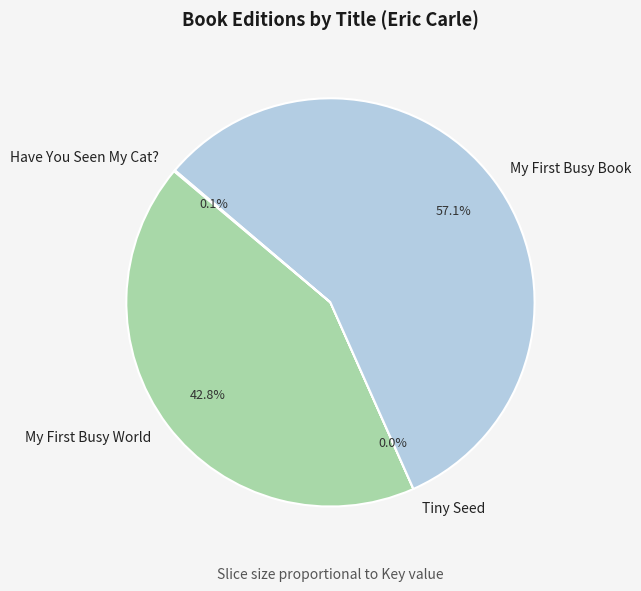

Which category has the biggest portion of the pie?

My First Busy Book